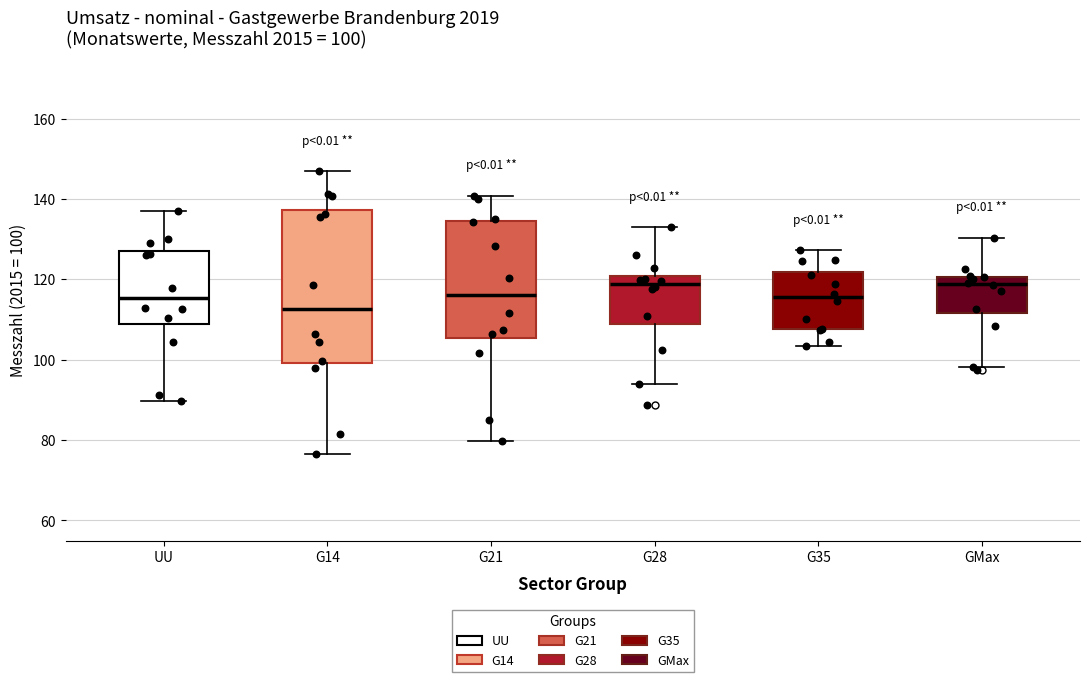

Comparing the boxes themselves (not the whiskers), which one is the tallest?

G14